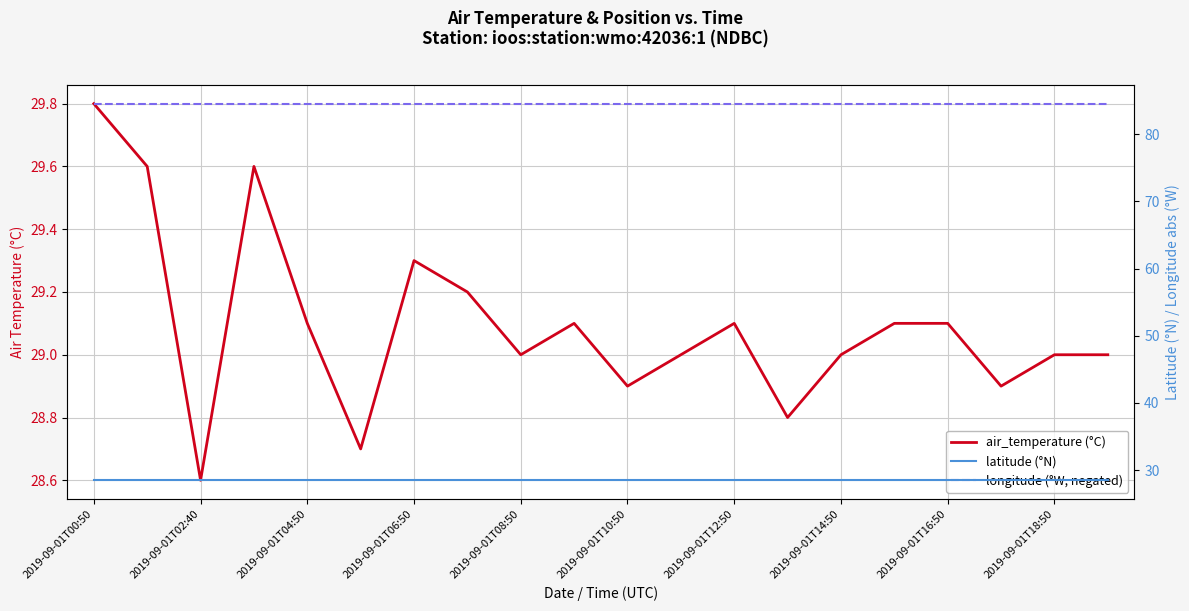

Is the value of longitude (°W, negated) at 2019-09-01T02:40 greater than the value of latitude (°N) at 2019-09-01T10:50?

Yes